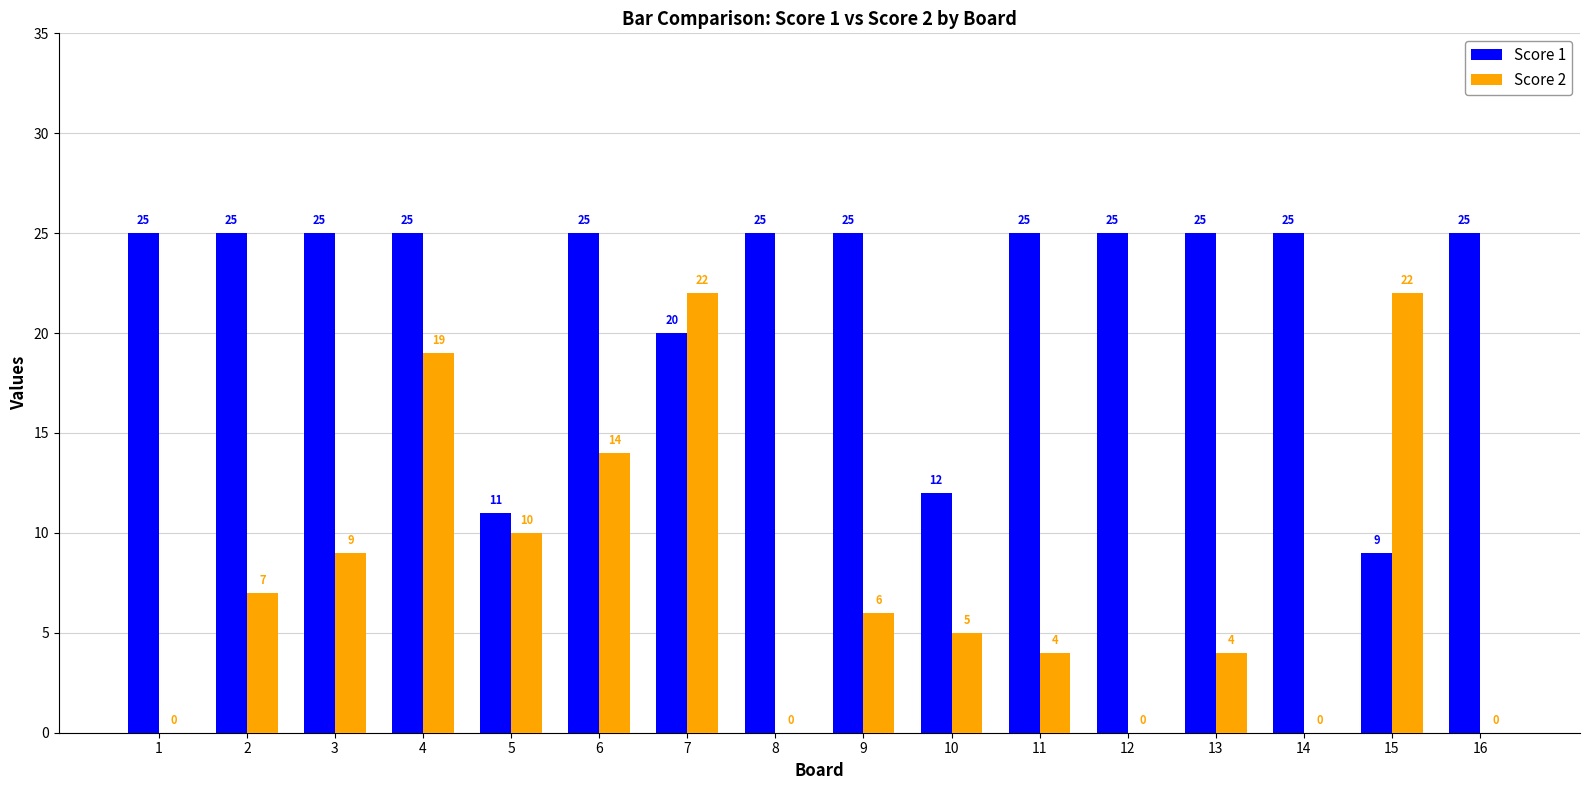

Which series changed the most between 8 and 13?

Score 2